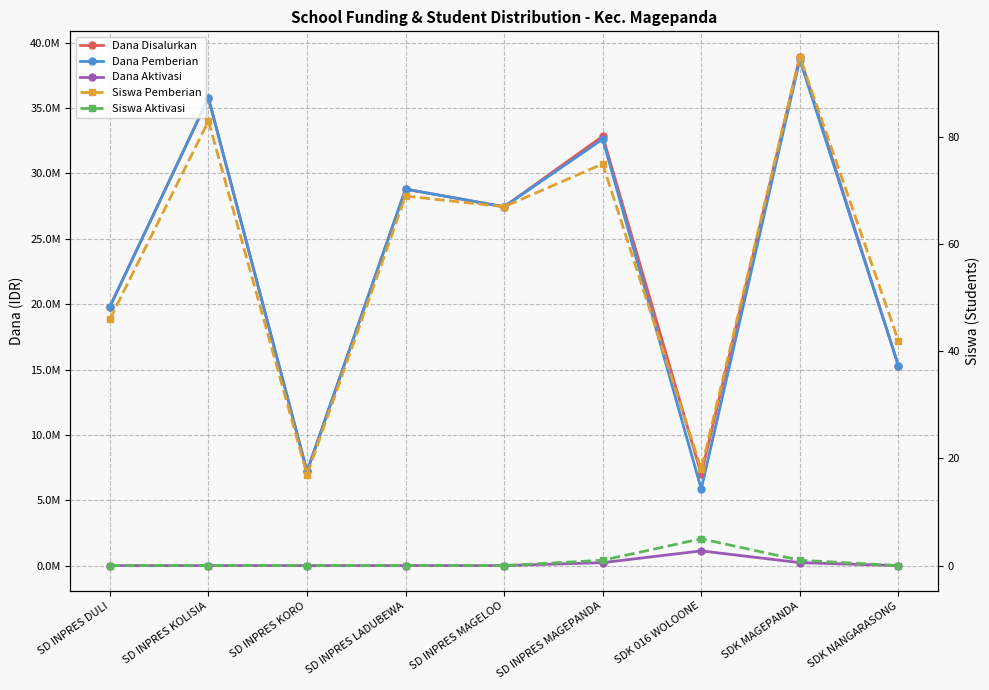

How many data points does each series have?

9